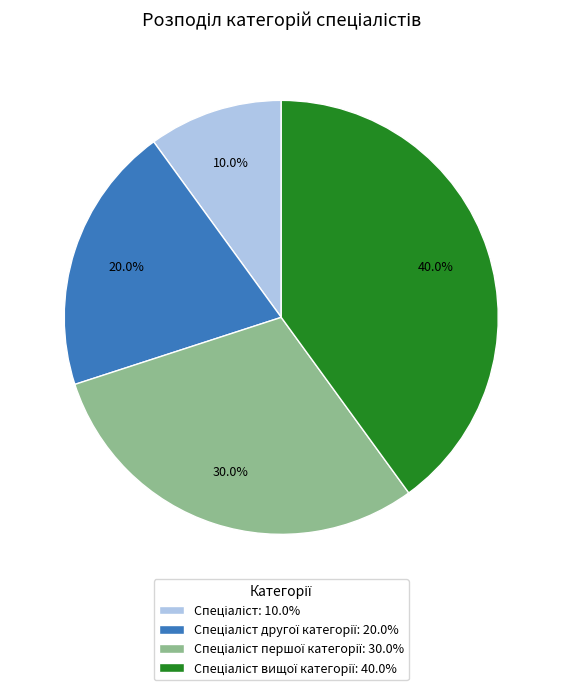

Does any single category account for the majority?

No